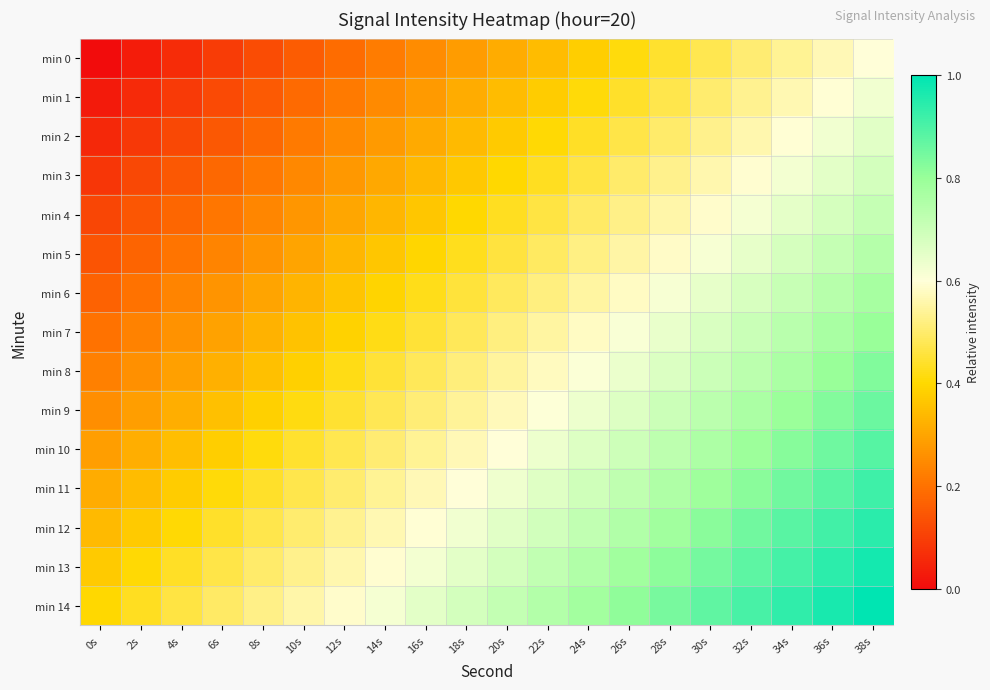

How many data points does each series have?

20